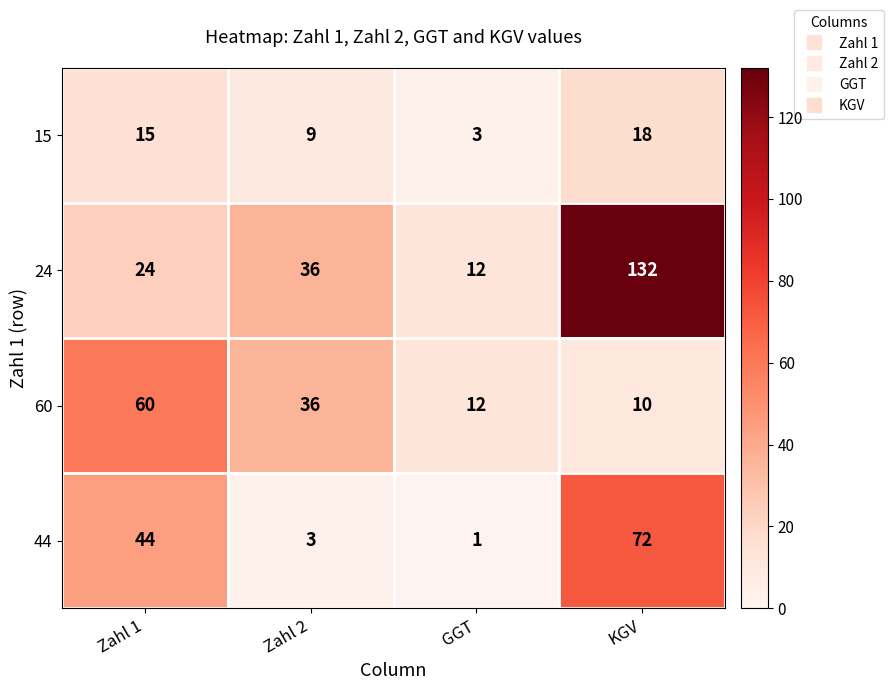

Which series has the largest range (max minus min)?

24